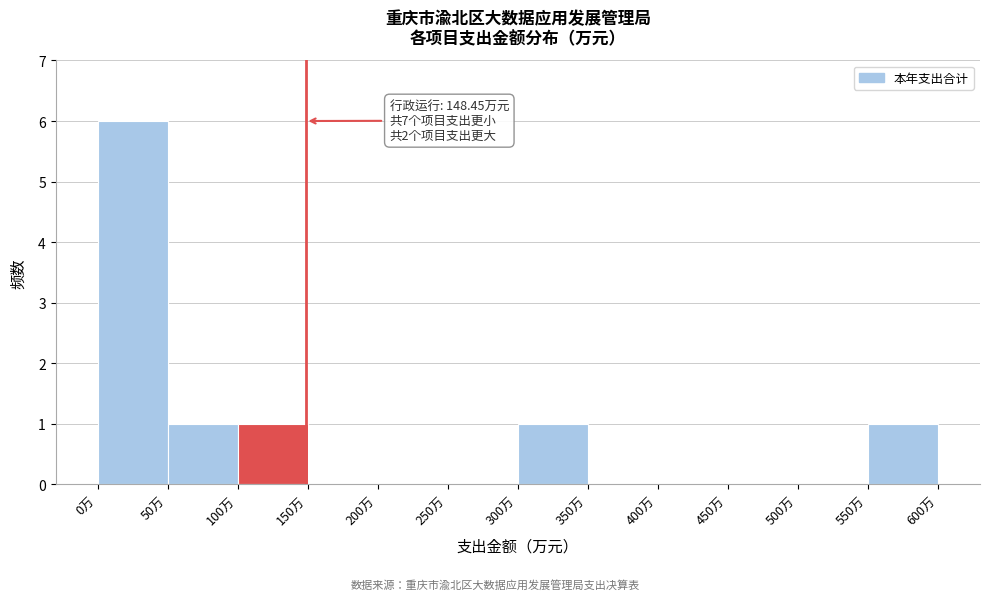

Which range on the x-axis has the tallest bar?

0 to 50